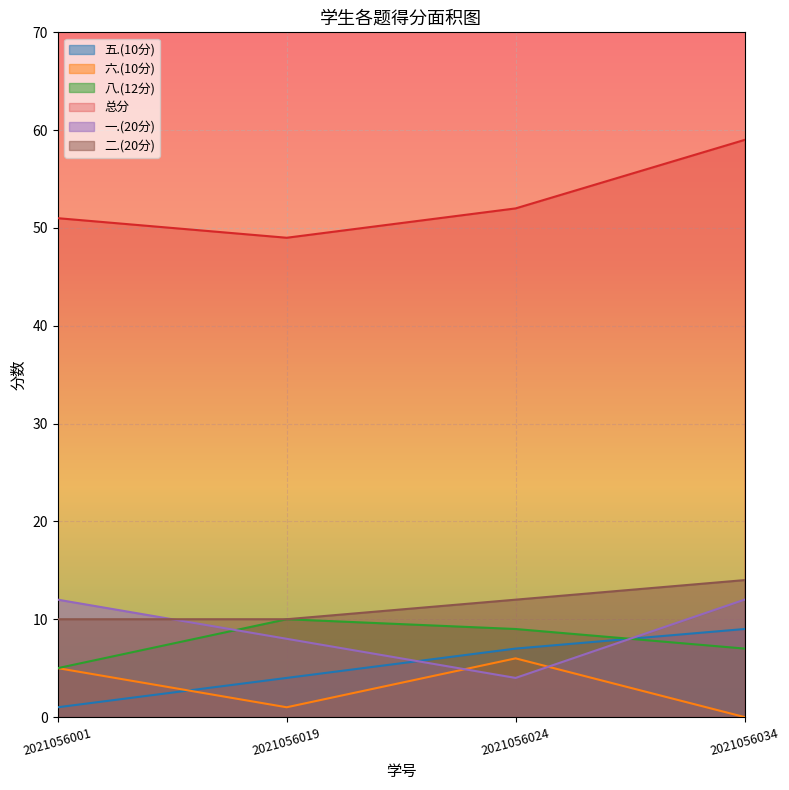

At which category does the chart reach its minimum across all series?

2021056034